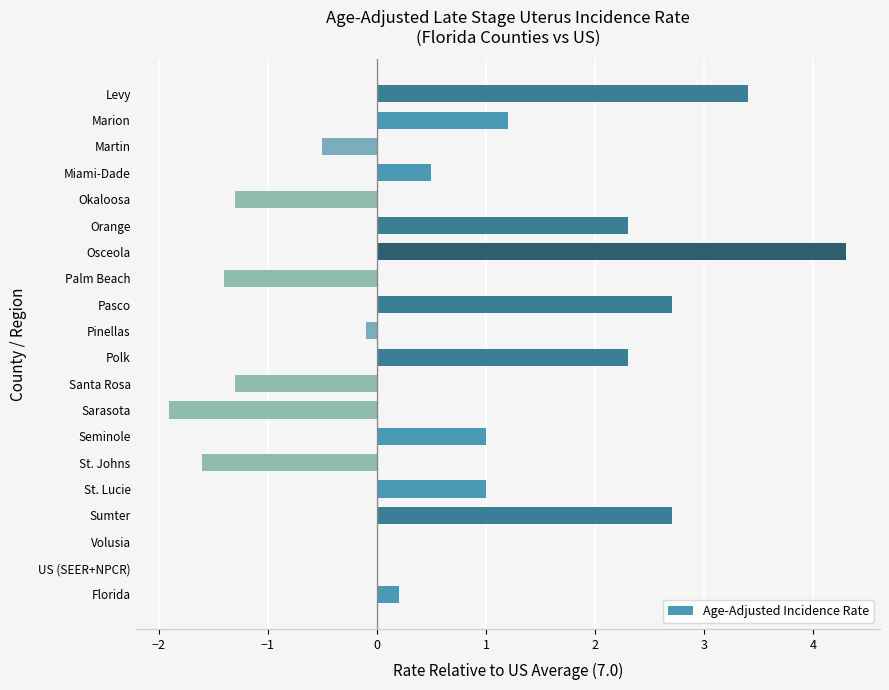

Which label corresponds to the largest value in the chart?

Osceola